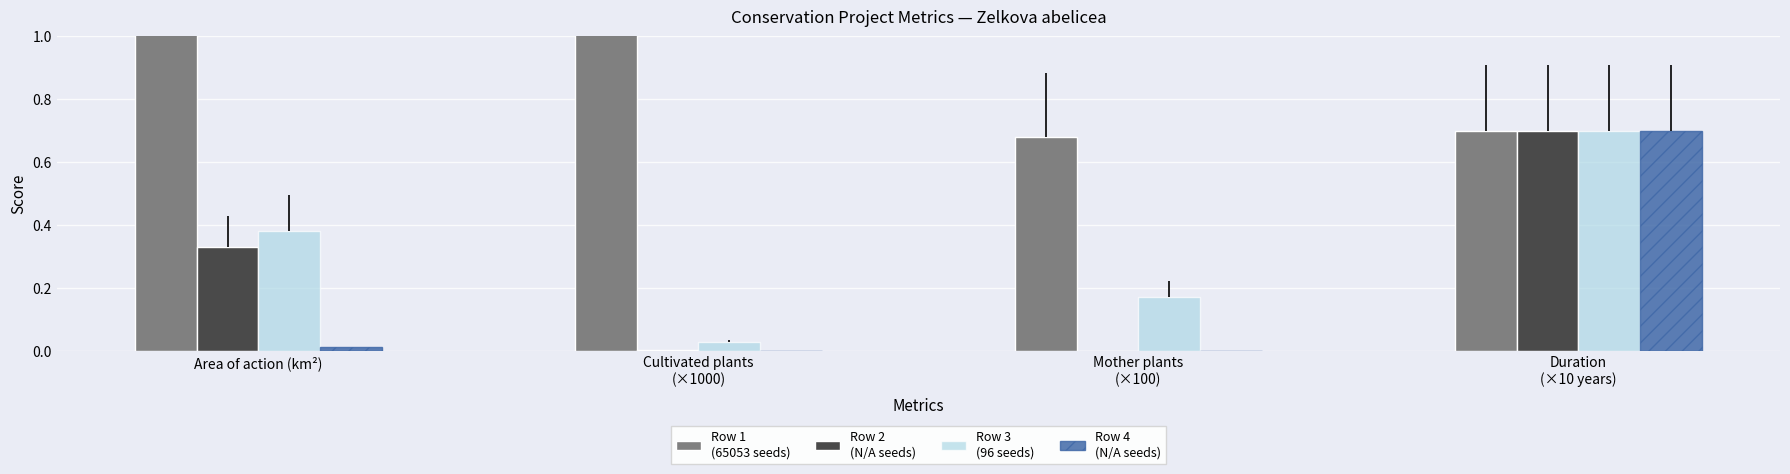

Reading left to right, what are all the values shown in this chart?

Row 1
(65053 seeds): Area of action (km²)=10.3	Cultivated plants
(×1000)=1.7	Mother plants
(×100)=0.7	Duration
(×10 years)=0.7
Row 2
(N/A seeds): Area of action (km²)=0.3	Cultivated plants
(×1000)=0.0	Mother plants
(×100)=0.0	Duration
(×10 years)=0.7
Row 3
(96 seeds): Area of action (km²)=0.4	Cultivated plants
(×1000)=0.0	Mother plants
(×100)=0.2	Duration
(×10 years)=0.7
Row 4
(N/A seeds): Area of action (km²)=0.0	Cultivated plants
(×1000)=0.0	Mother plants
(×100)=0.0	Duration
(×10 years)=0.7